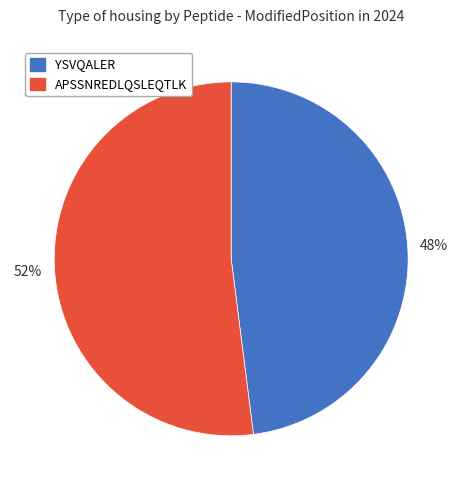

True or false: APSSNREDLQSLEQTLK accounts for 52% of the total.

True